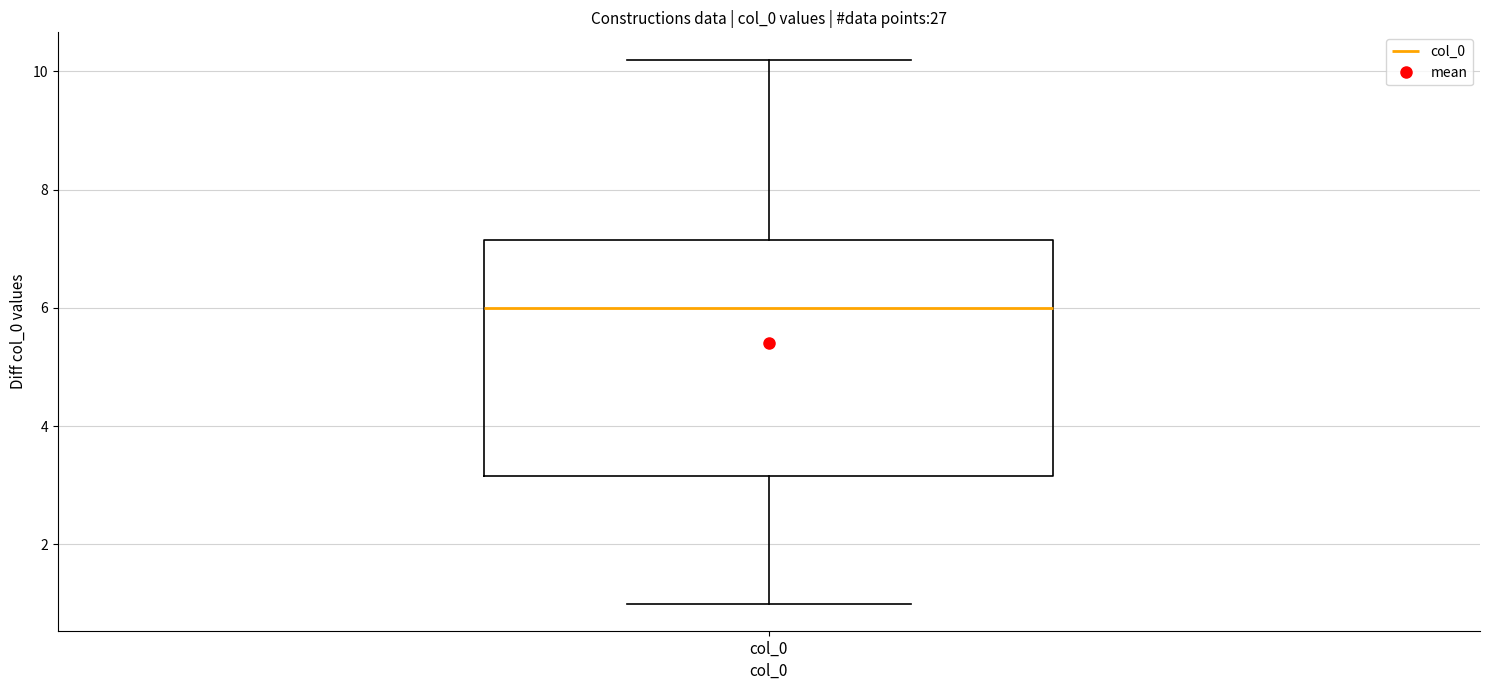

Where does the median line of the box for col_0 sit on the y-axis? The values are not printed on the chart, so give them approximately, as read against the axis.

6.0